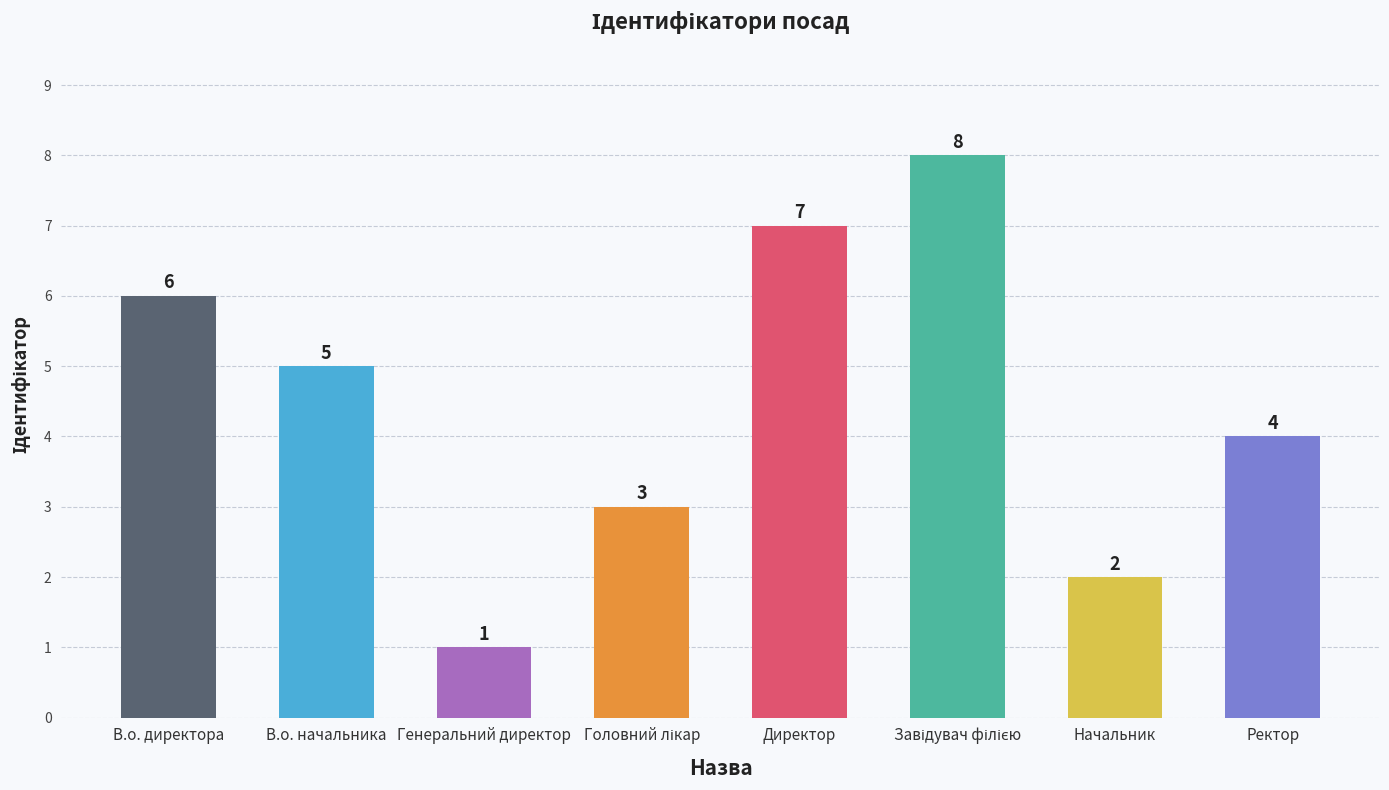

Is it true that the value at Начальник is 3?

False